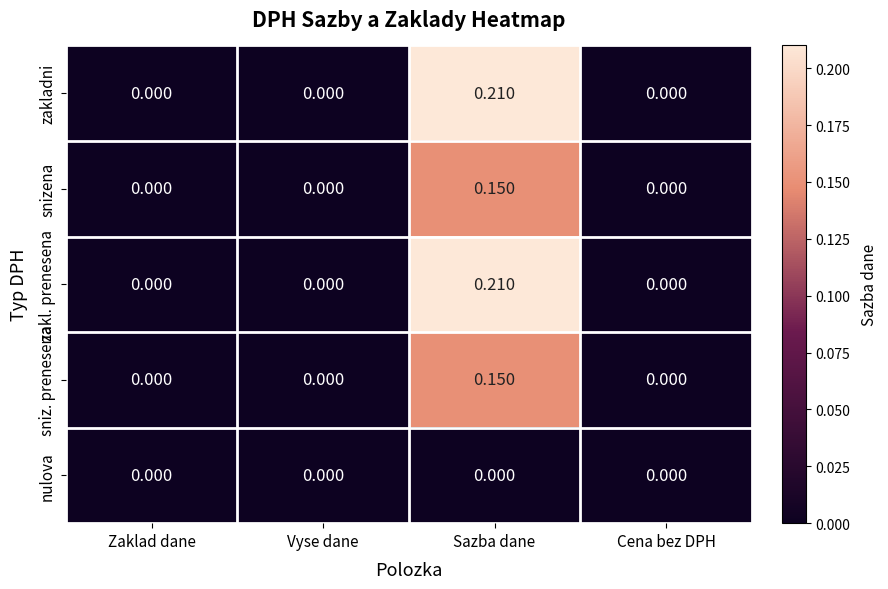

Count the number of categories in the chart.

4